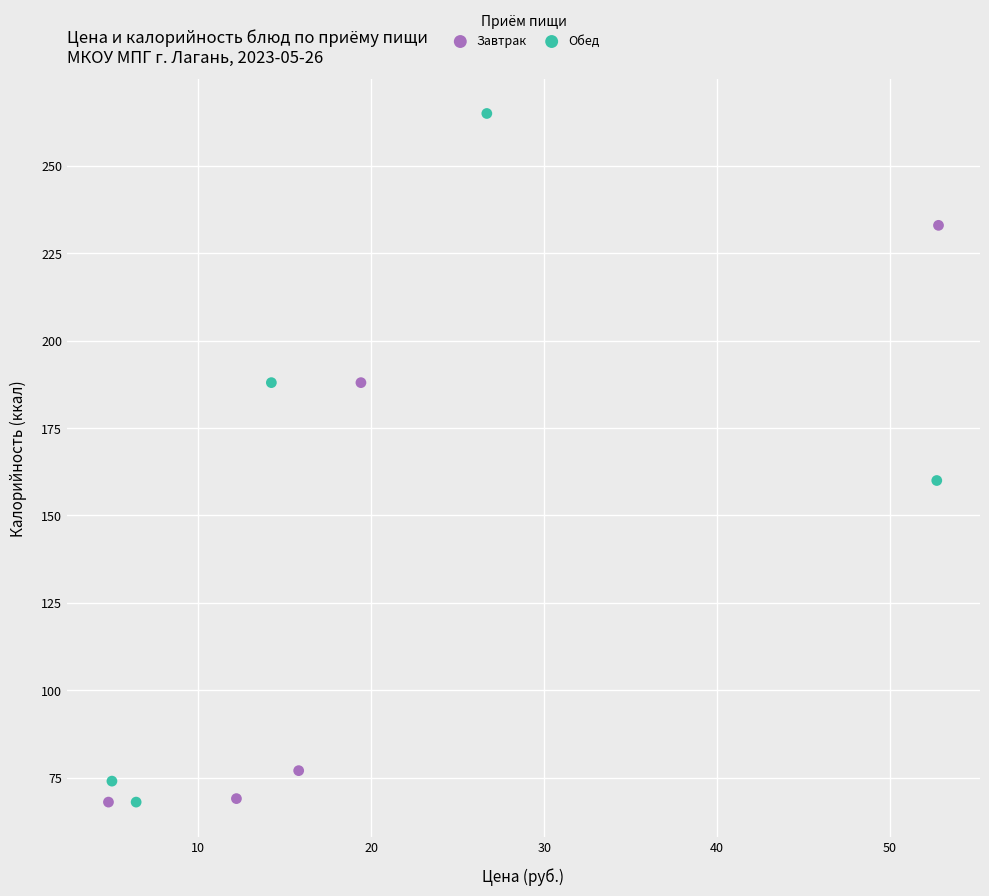

What are all the series names shown in the legend?

Завтрак, Обед